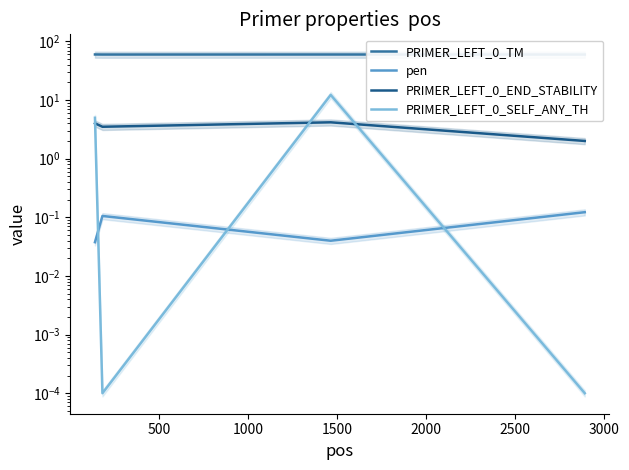

At how many categories does at least one series exceed 58?

4